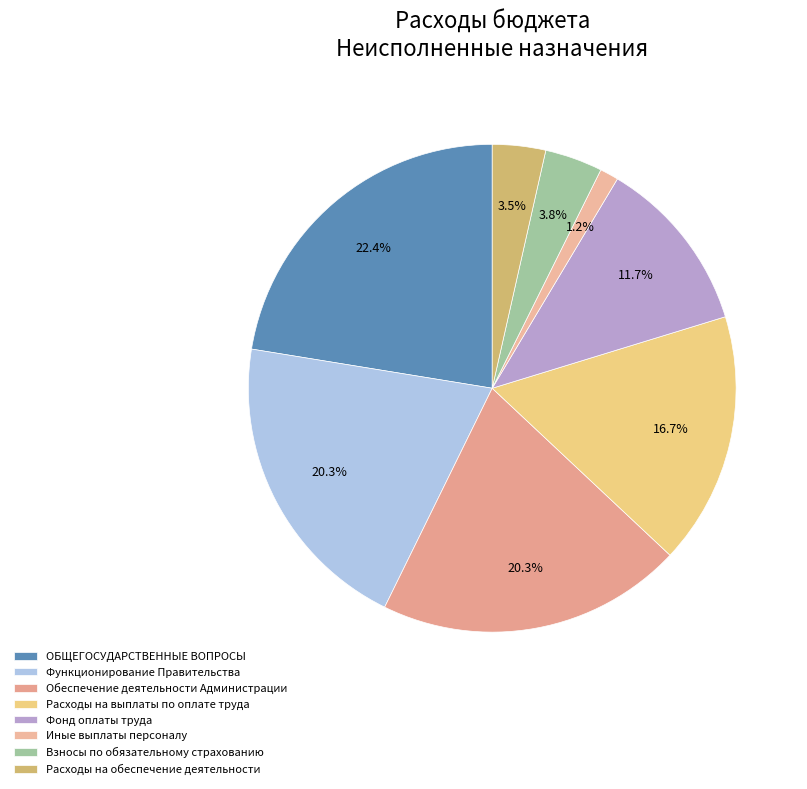

True or false: Расходы на выплаты по оплате труда accounts for 25% of the total.

False